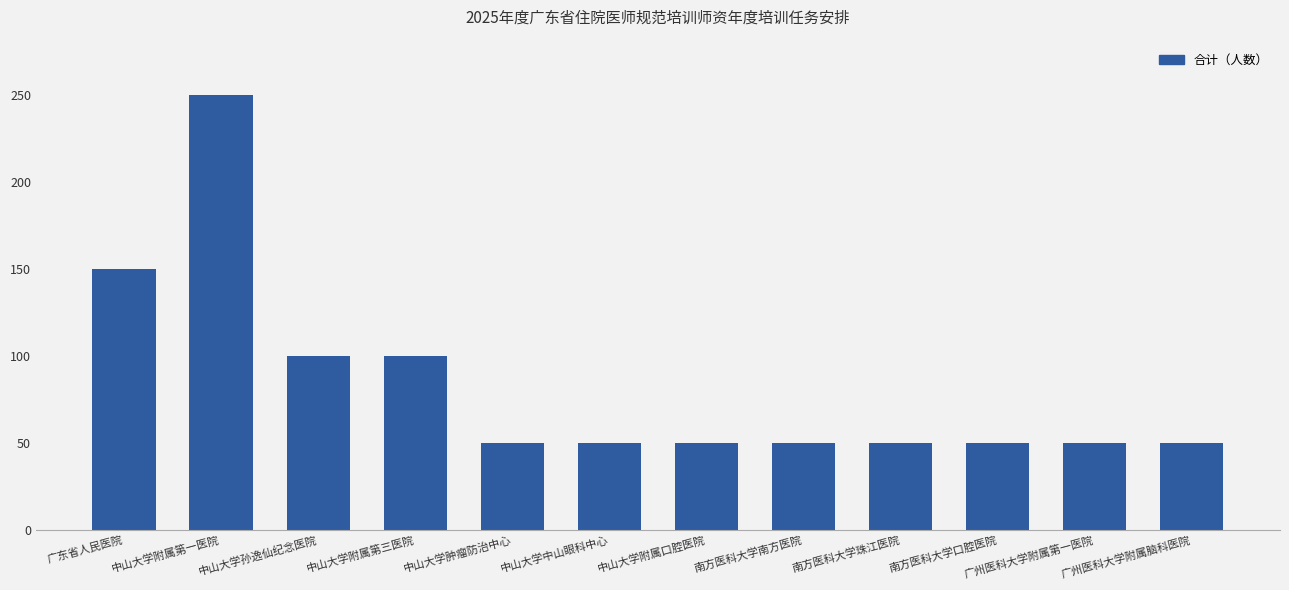

Are the bars grouped side by side (vs. stacked)?

No